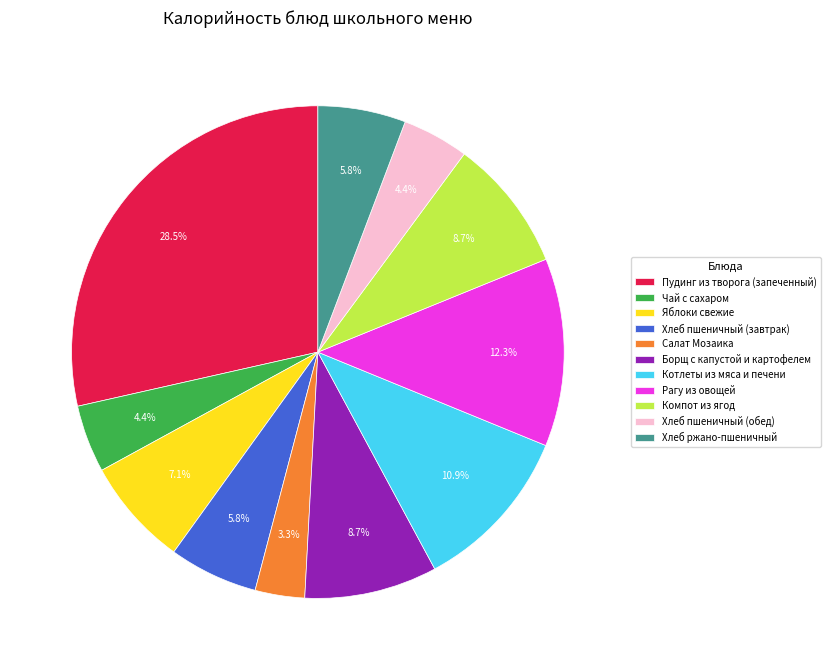

Is there a majority slice in this chart?

No